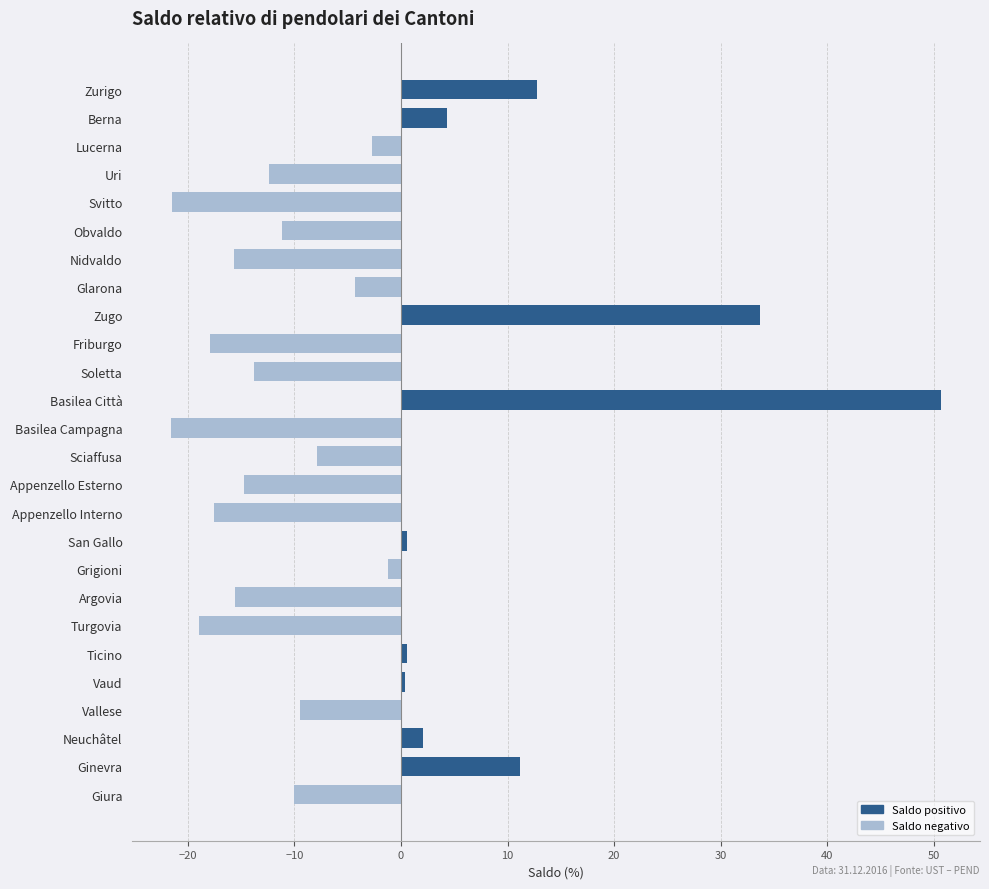

Does the chart contain stacked bars?

No